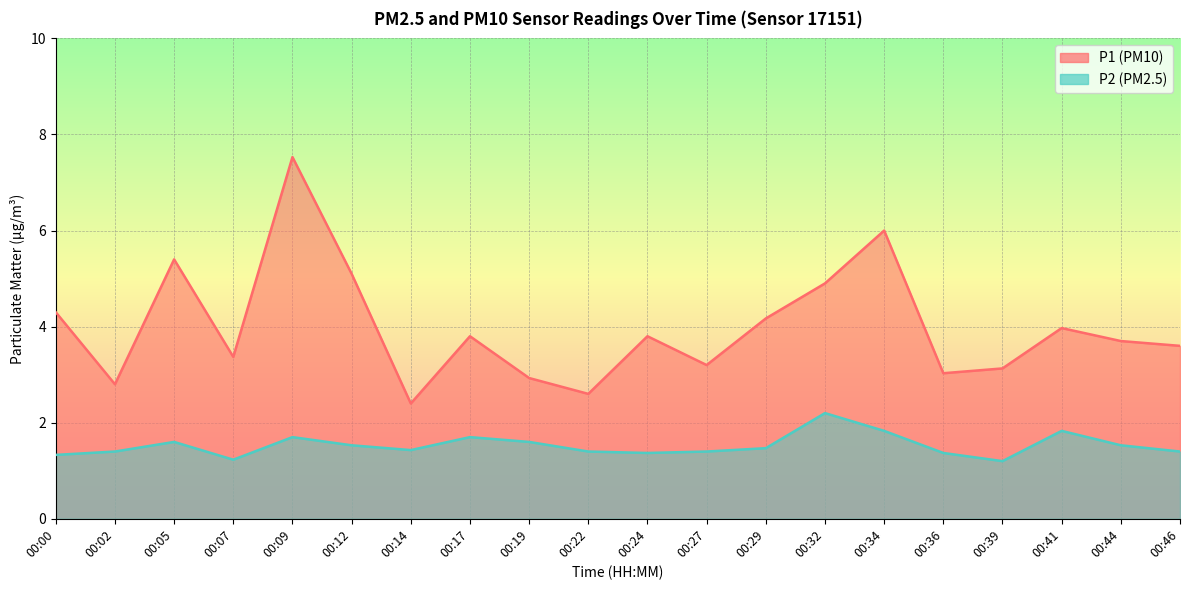

True or false: P1 has a value of 4.9 at 00:32.

True